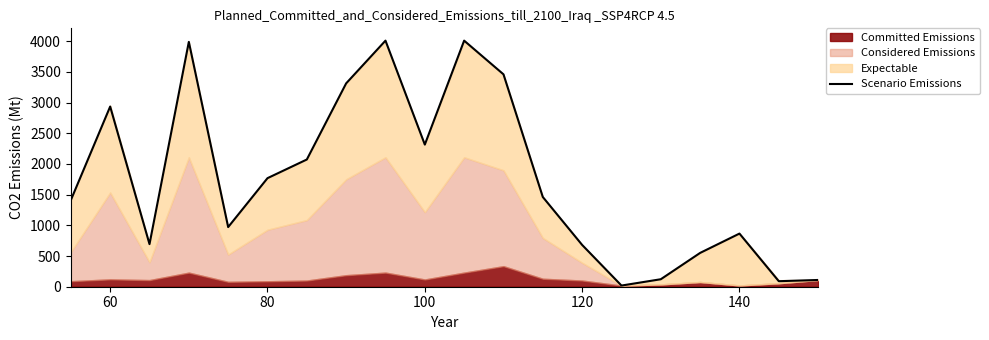

How many data points are above 1462?

9